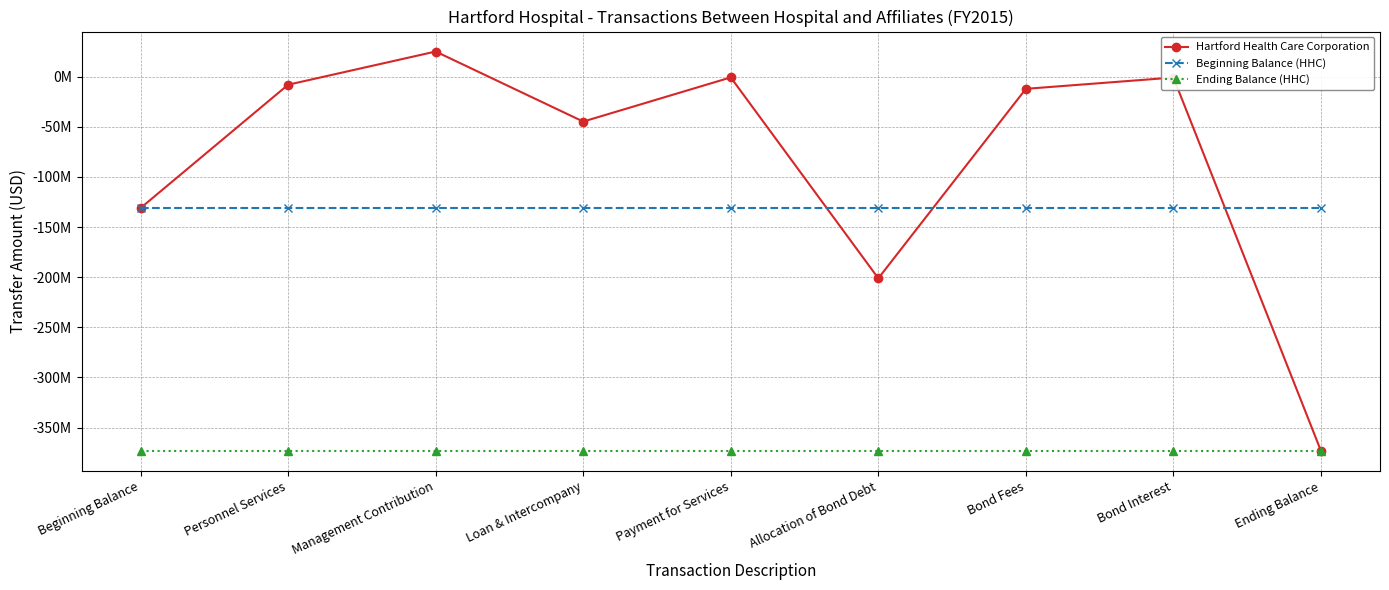

Which series has the largest total across all categories?

Hartford Health Care Corporation